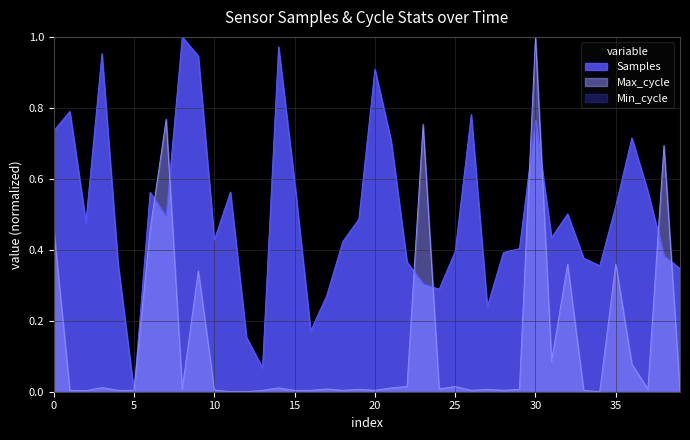

Which category has the highest value in the Max_cycle series?

30